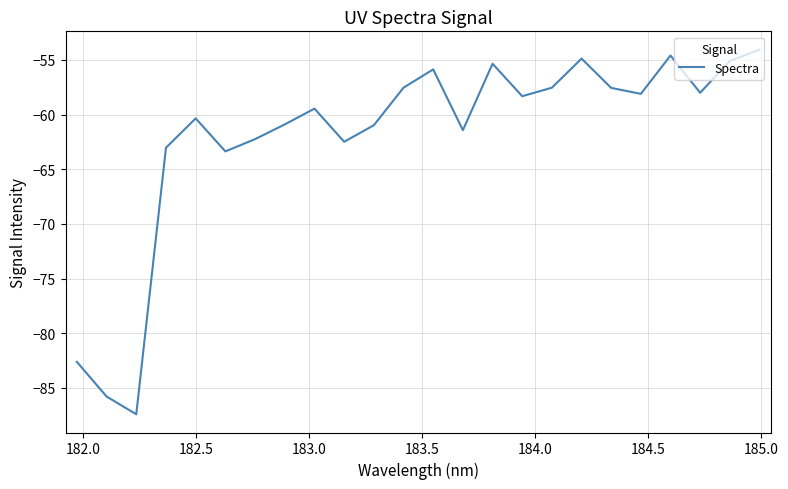

What is the difference between the maximum and minimum values?

33.4